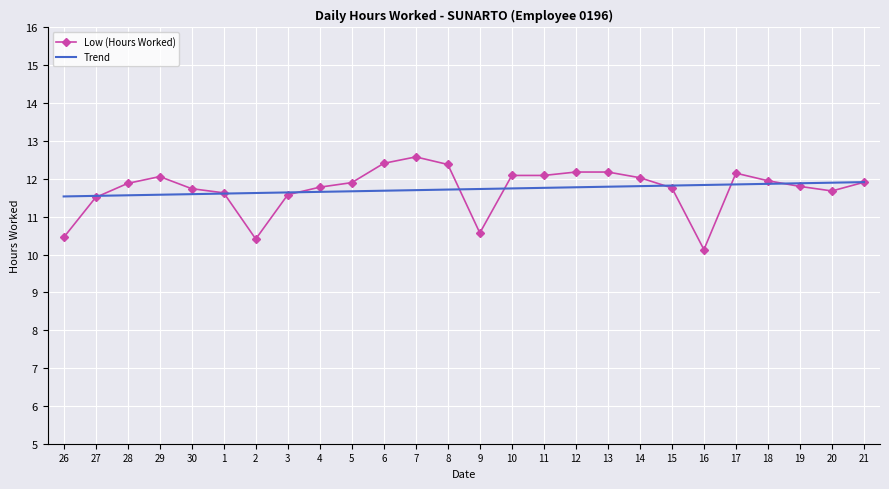

What is the sum of all Trend values?

304.8